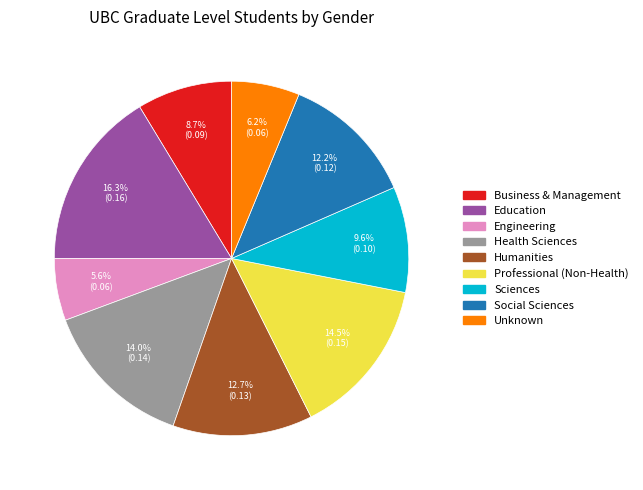

To the nearest percent, what is the average slice percentage?

11%